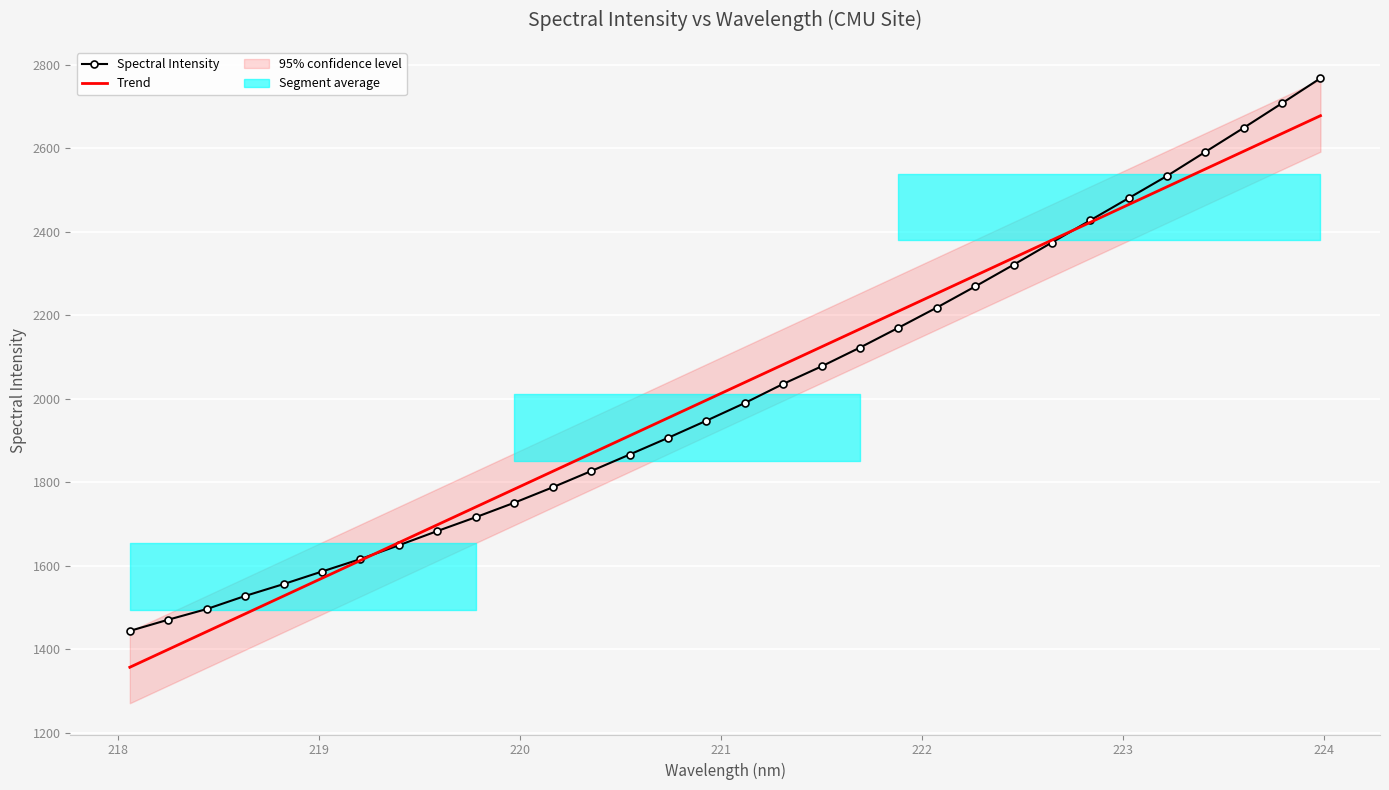

How many intersections are there between Trend and Spectral Intensity?

2